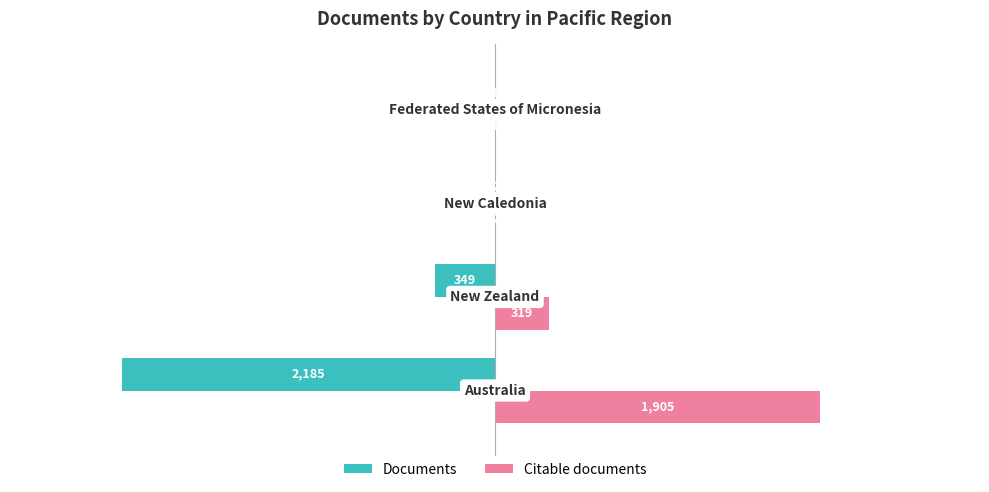

What is the greatest value displayed?

1905